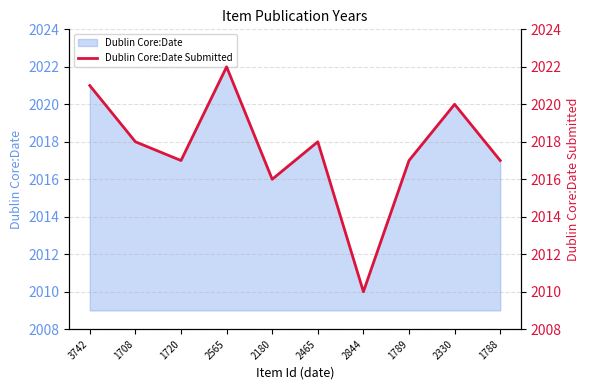

At which label does the data first exceed 2018?

3742